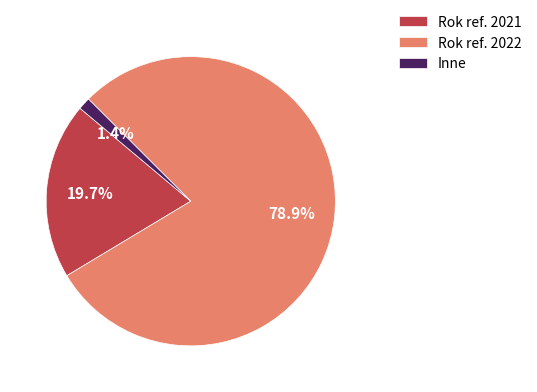

What is the smallest slice in the pie chart?

Inne